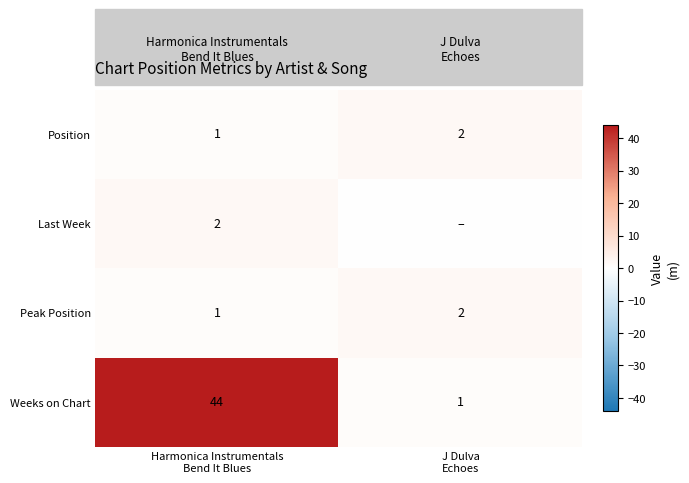

What is the highest value of the Weeks on Chart series?

44